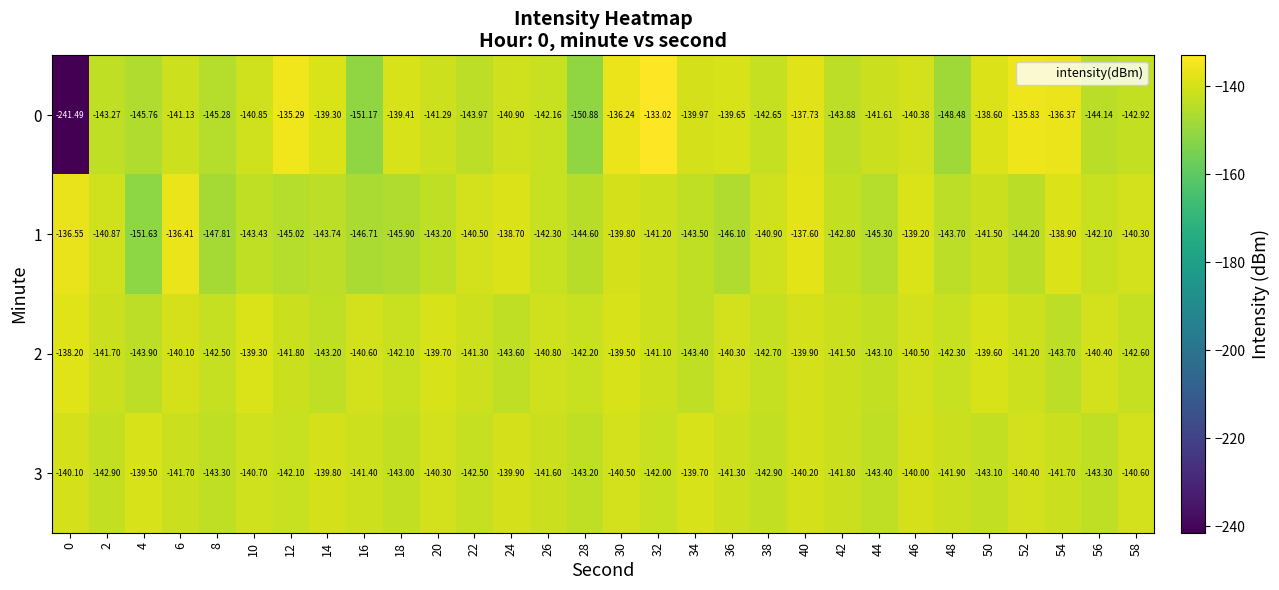

How many series are shown in this chart?

4